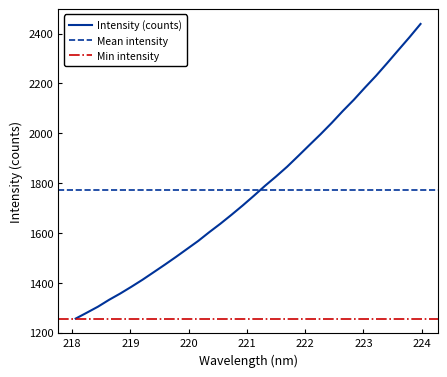

What is the minimum value for Intensity (counts)?

1256.7